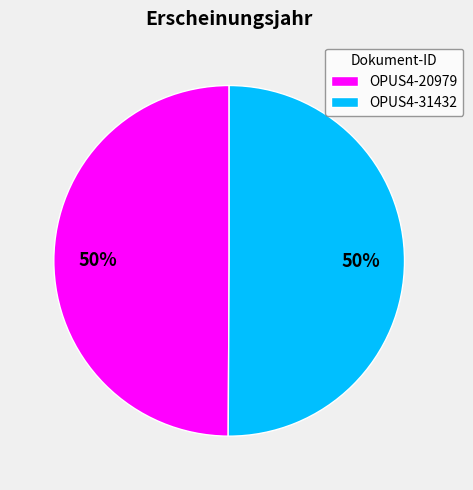

To the nearest percent, what portion does OPUS4-20979 represent?

50%